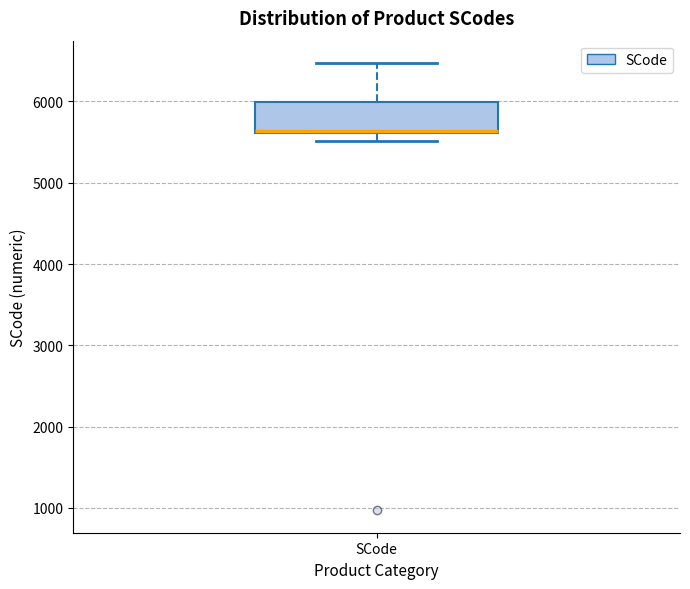

Read this box plot against the y-axis: the position of the median line, the range covered by the box, and the ends of both whiskers. The values are not printed on the chart, so give them approximately, as read against the axis.

median 5600, box 5600 to 6000, whiskers 5500 to 6500